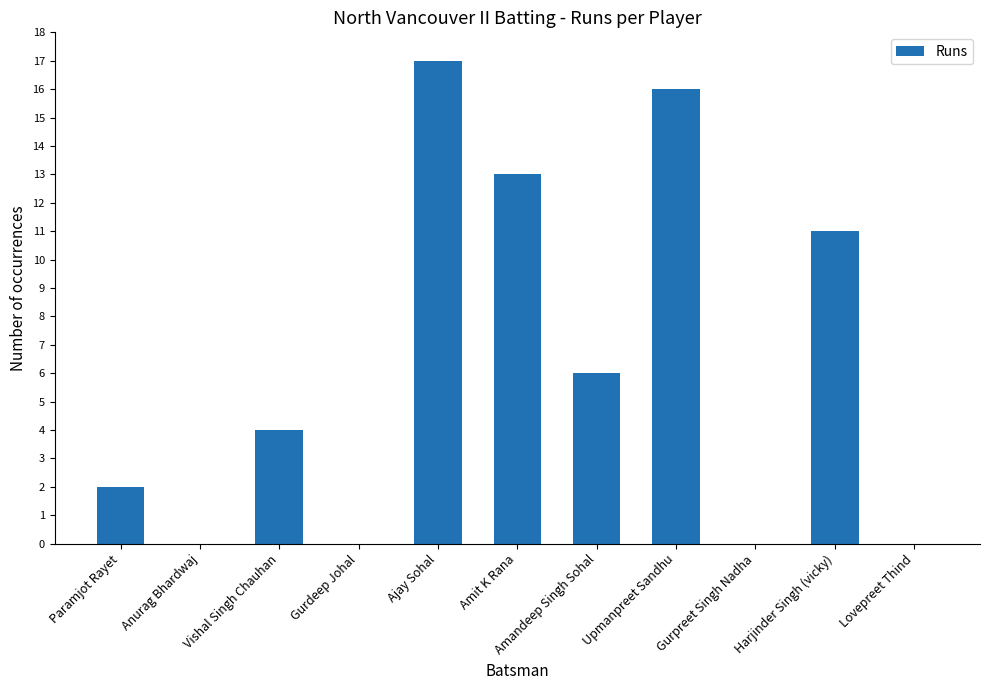

What is the greatest value displayed?

17